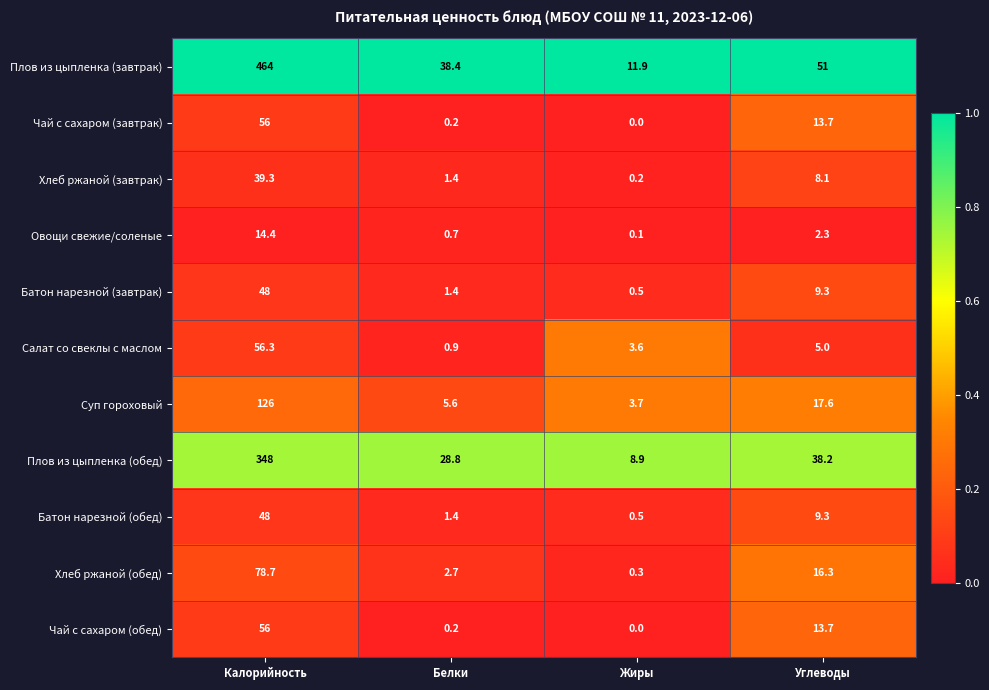

The value of Хлеб ржаной (завтрак) at Жиры is 0.2. True or false?

True